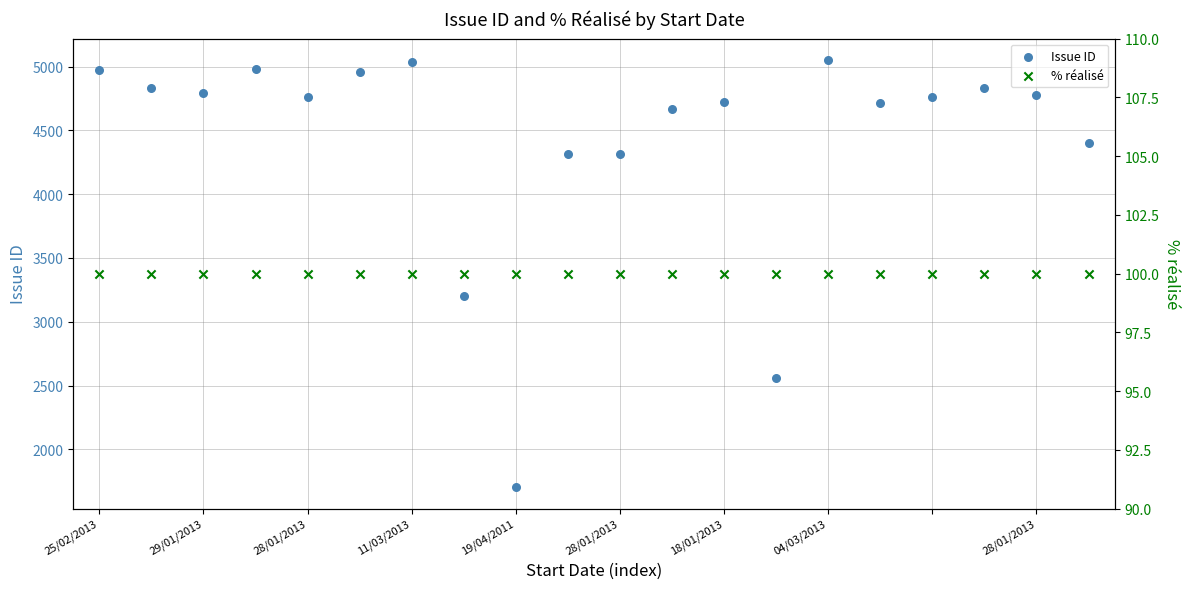

Which series reaches the maximum Y coordinate?

Issue ID